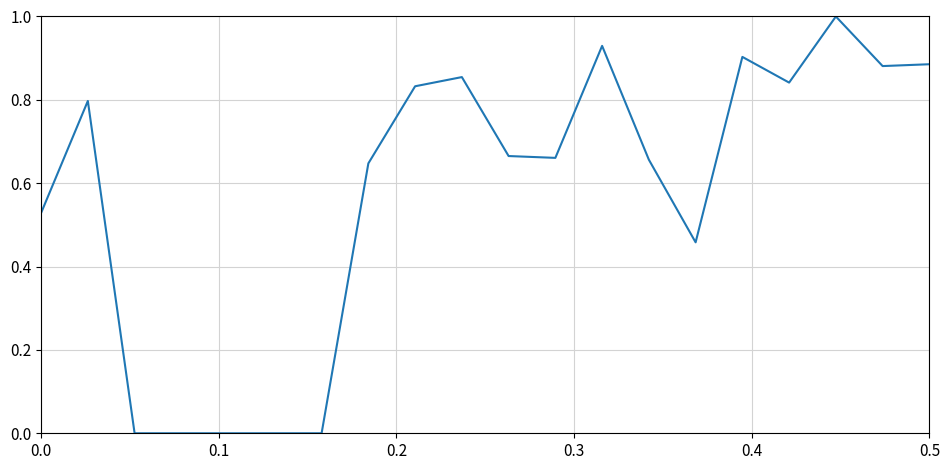

What is the difference between the maximum and minimum values?

1.0